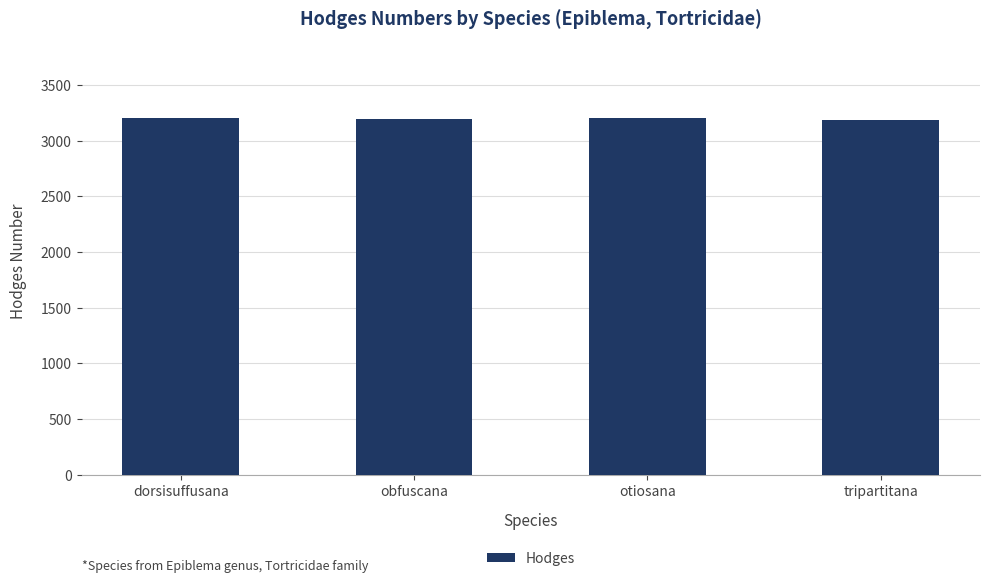

True or false: the data shows 1213 at otiosana.

False